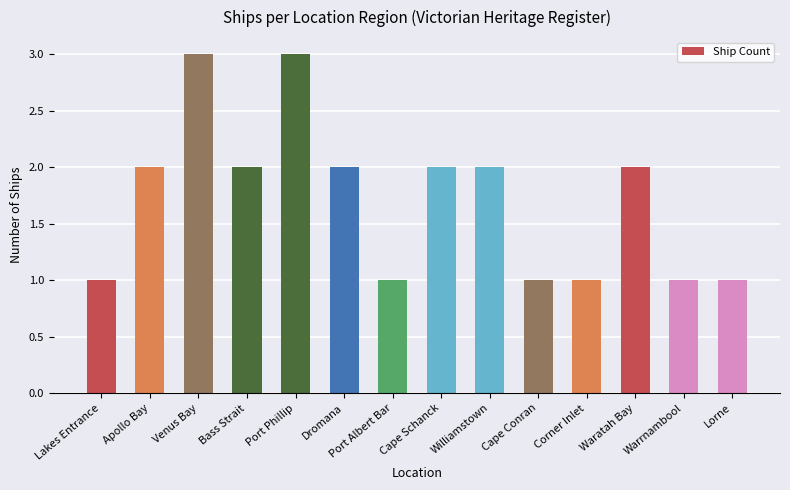

How many distinct data groups are displayed?

1